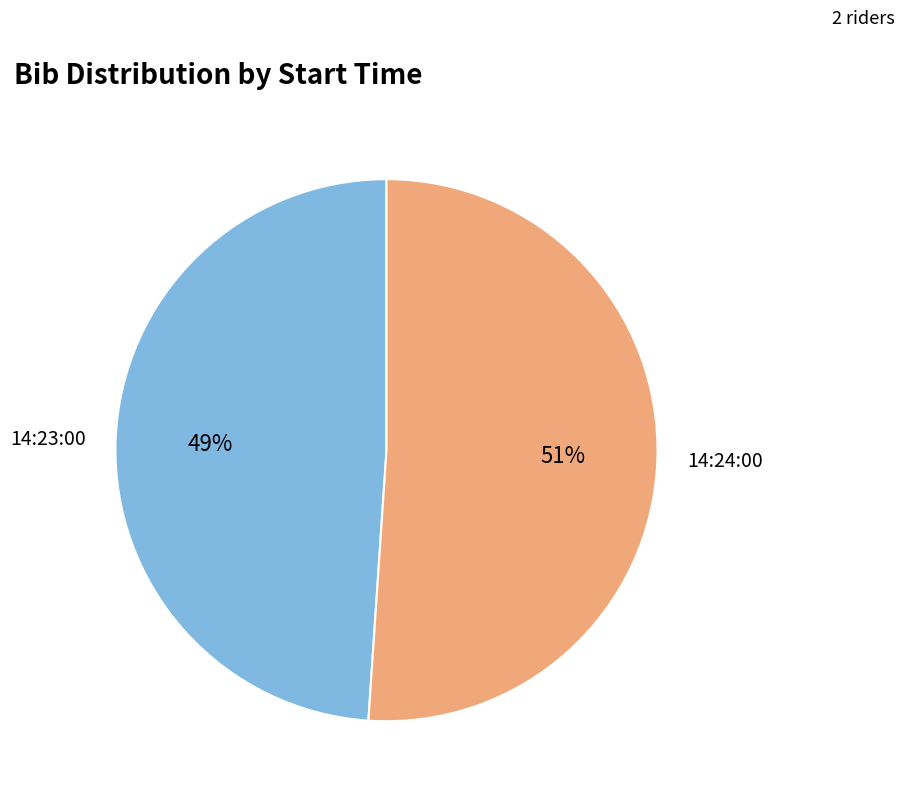

Which slice is the smallest?

14:23:00